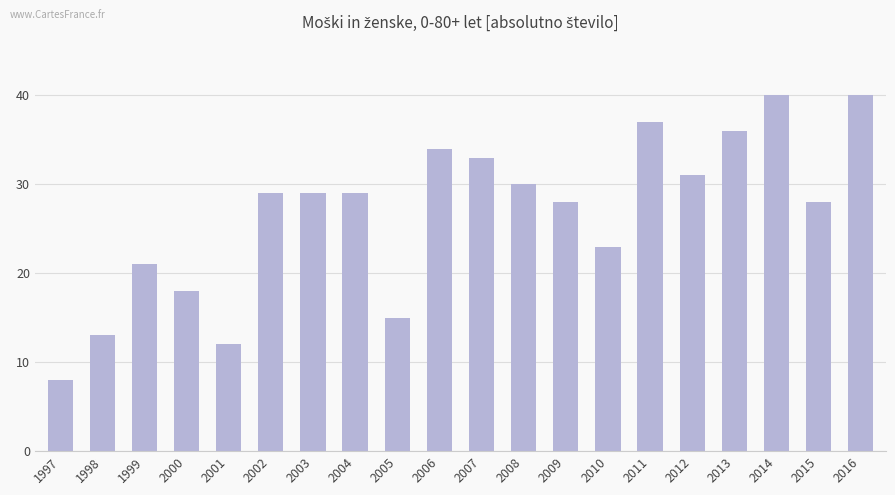

Is it true that the value at 1997 is 8?

True